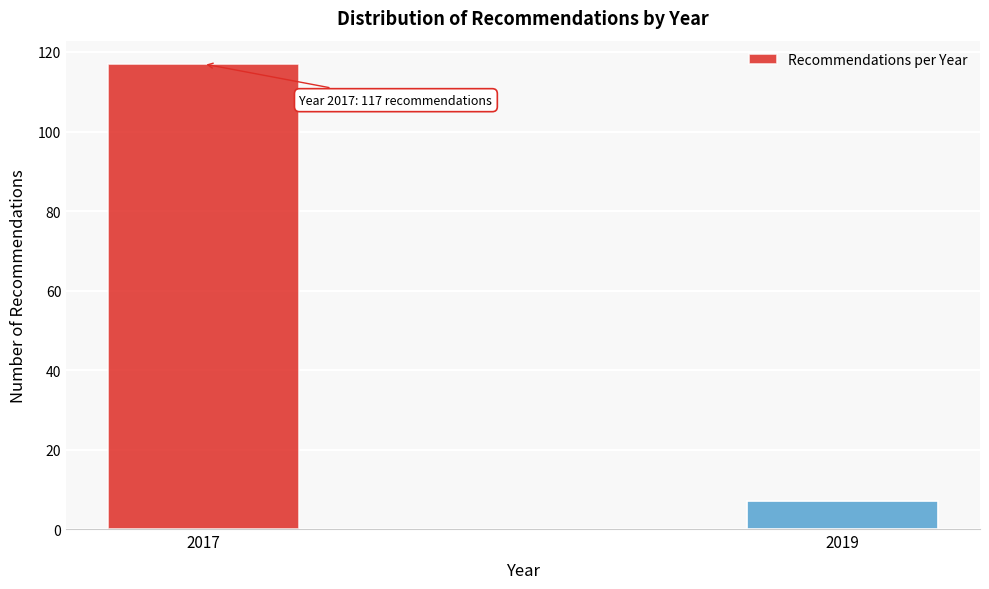

Reading left to right, extract all data points from this chart.

2017=117	2019=7